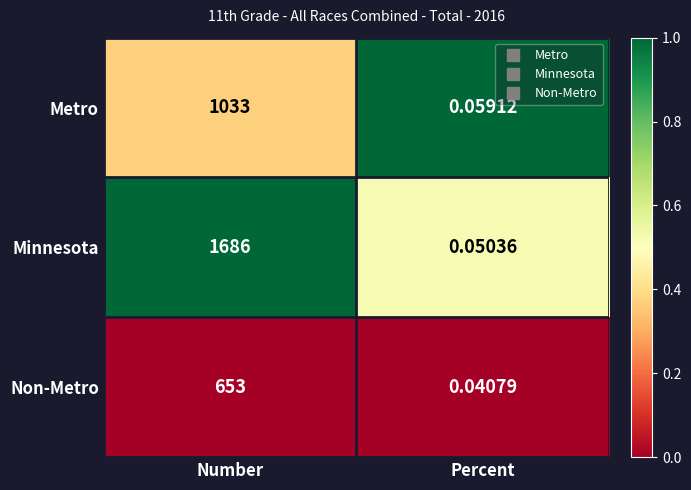

At Number, list the series in order from largest to smallest.

Minnesota, Metro, Non-Metro